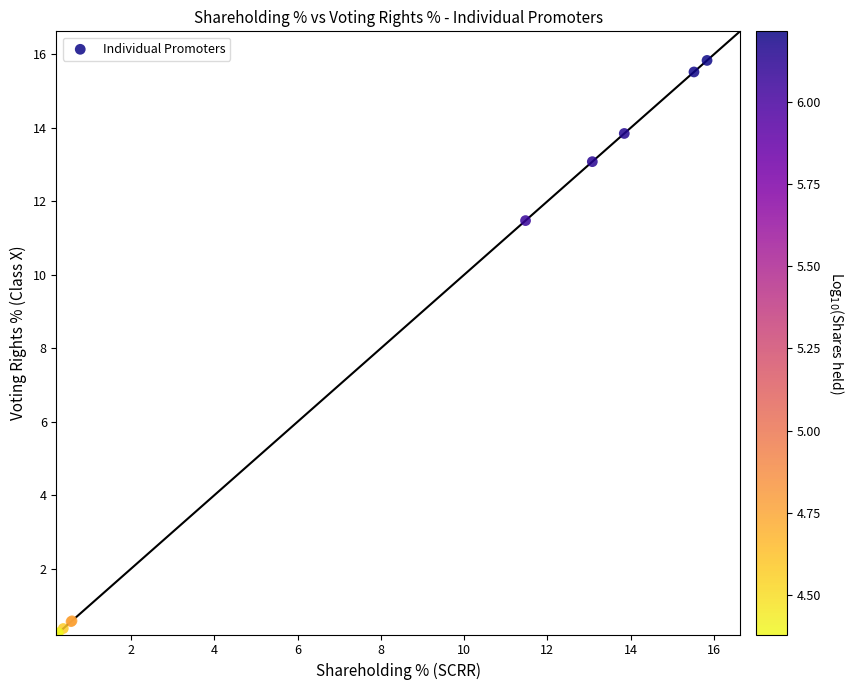

What Y value in the scatter plot is closest to 8?

11.5